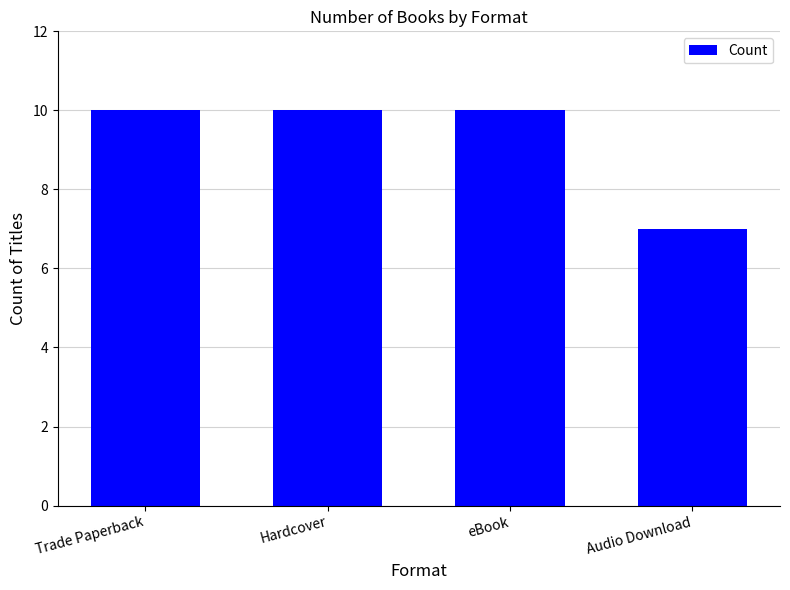

What is the greatest value displayed?

10